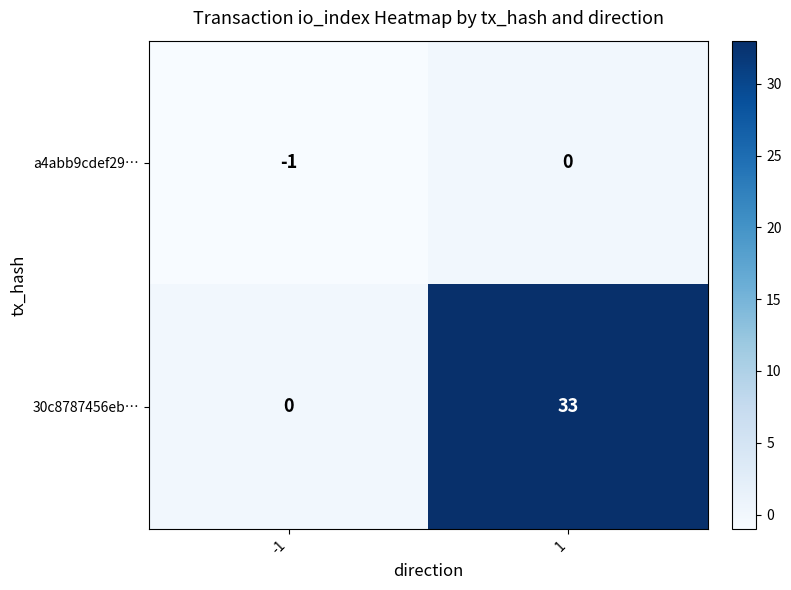

Read the 30c8787456eb… value at 1, to the nearest 5.

35